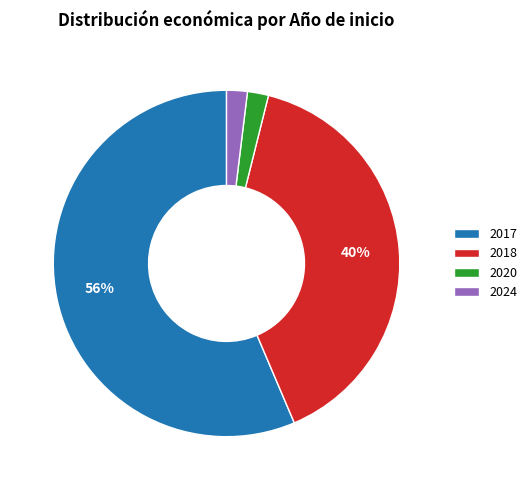

Count the number of slices in the pie.

4